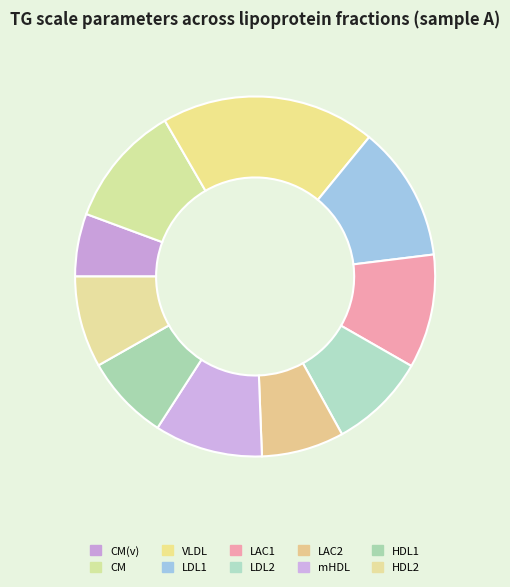

Does HDL2 account for over 50% of the chart?

No